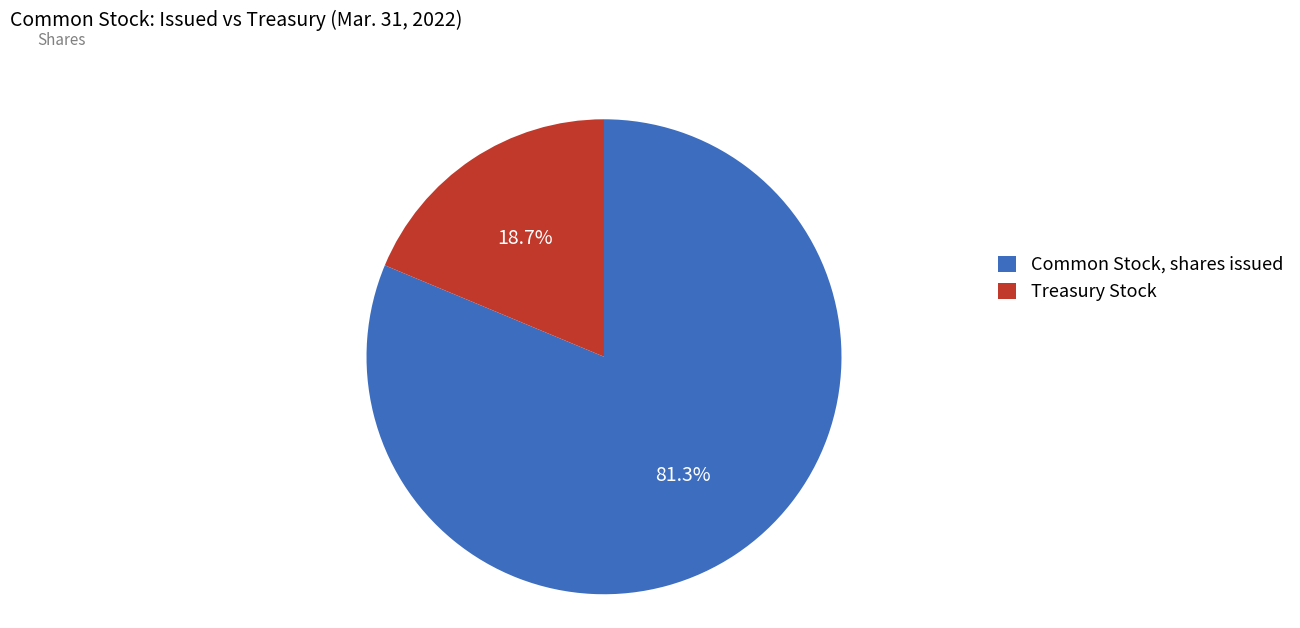

True or false: Common Stock, shares issued accounts for 95% of the total.

False